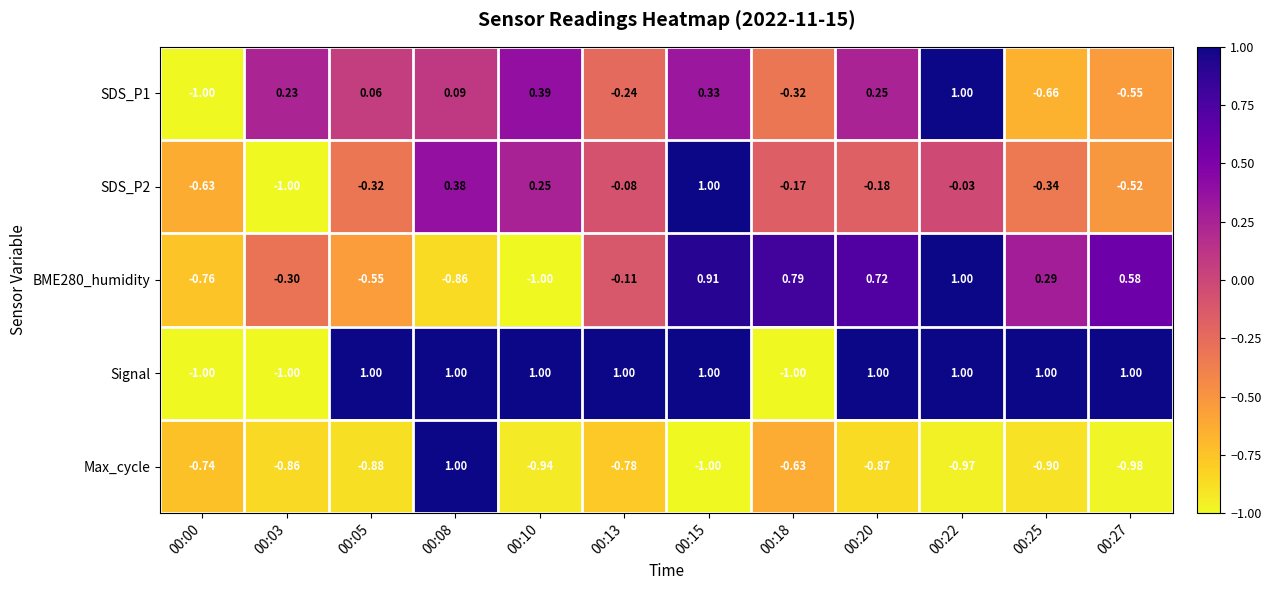

Which series has the largest total across all categories?

Signal